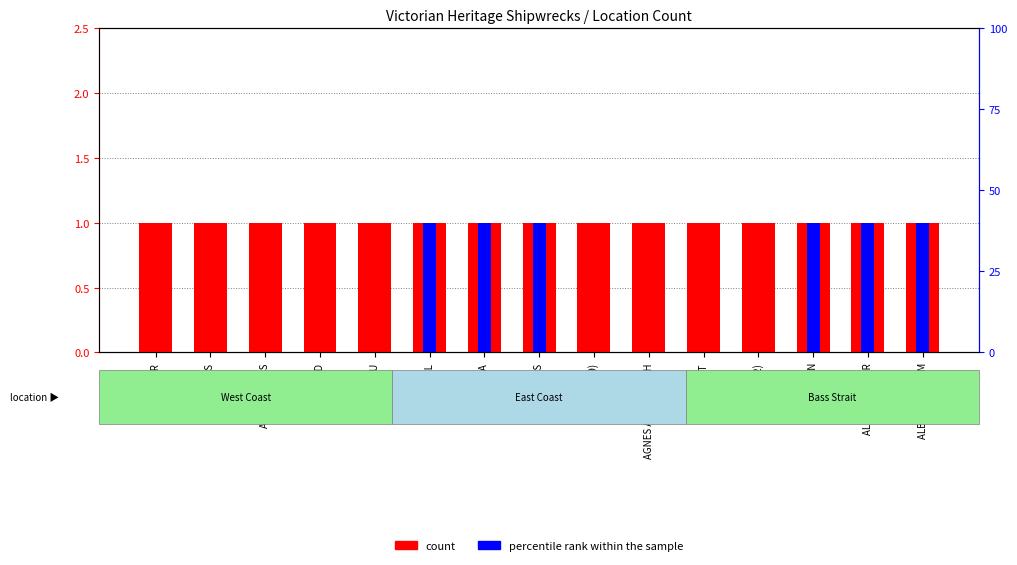

What is the total value across all series at ADA BURGESS?

1